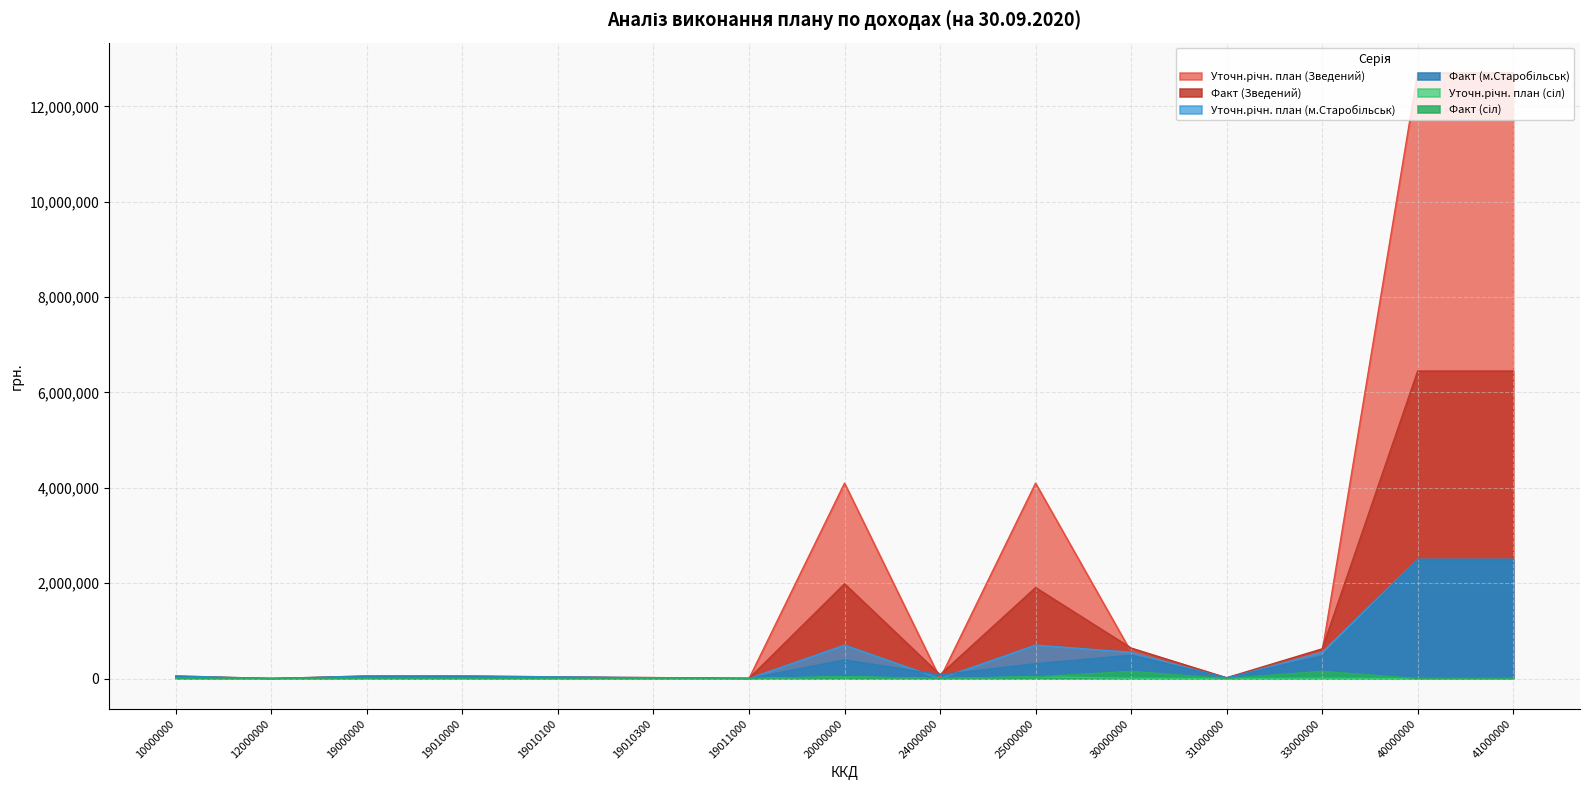

What is the value of the Факт (сіл) point at the 5th from the left?

3416.8